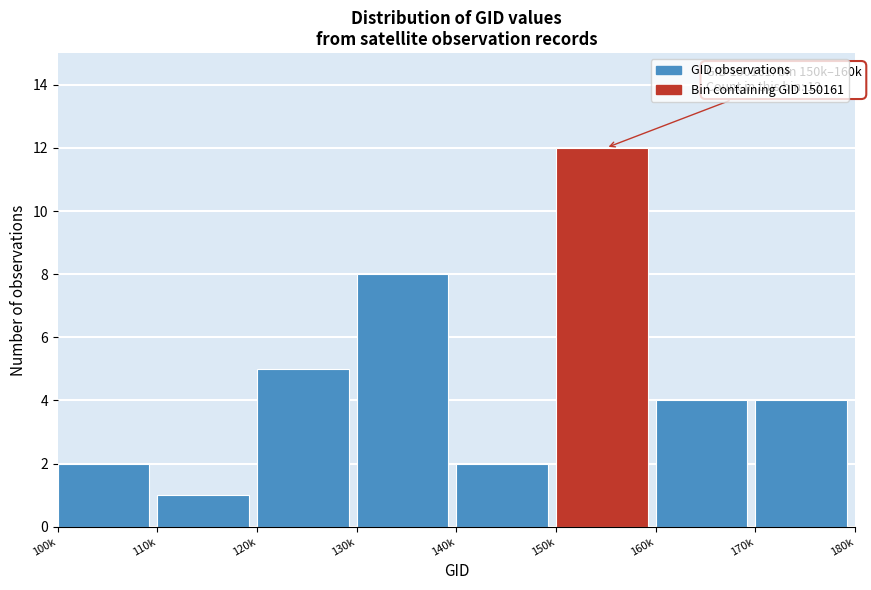

Reading right to left, extract all data points from this chart.

170k=4	160k=4	150k=12	140k=2	130k=8	120k=5	110k=1	100k=2